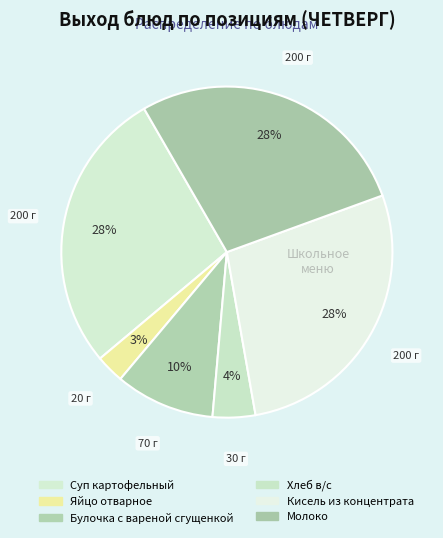

What is the change in value from Хлеб в/с to Молоко?

+170